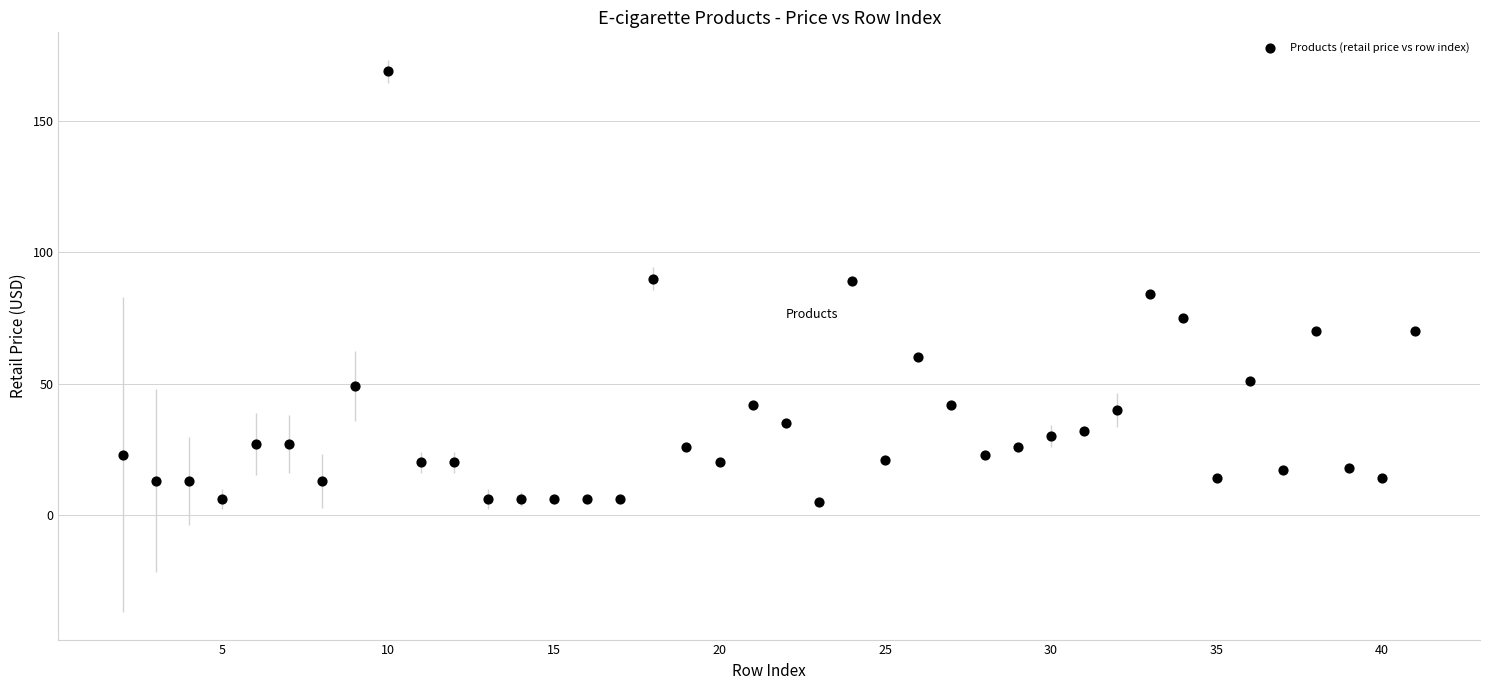

What is the range of X values (max minus min)?

39